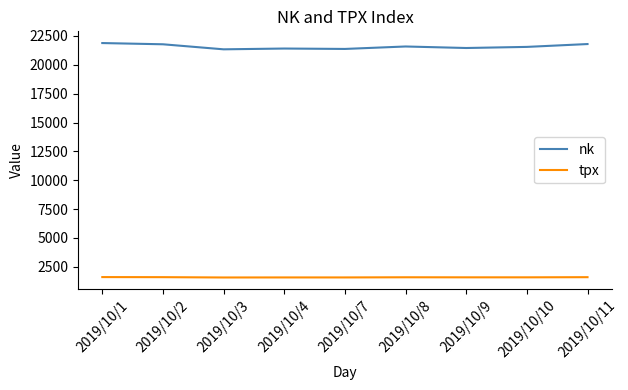

In nk, how many points are lower than both neighbors (excluding endpoints)?

3